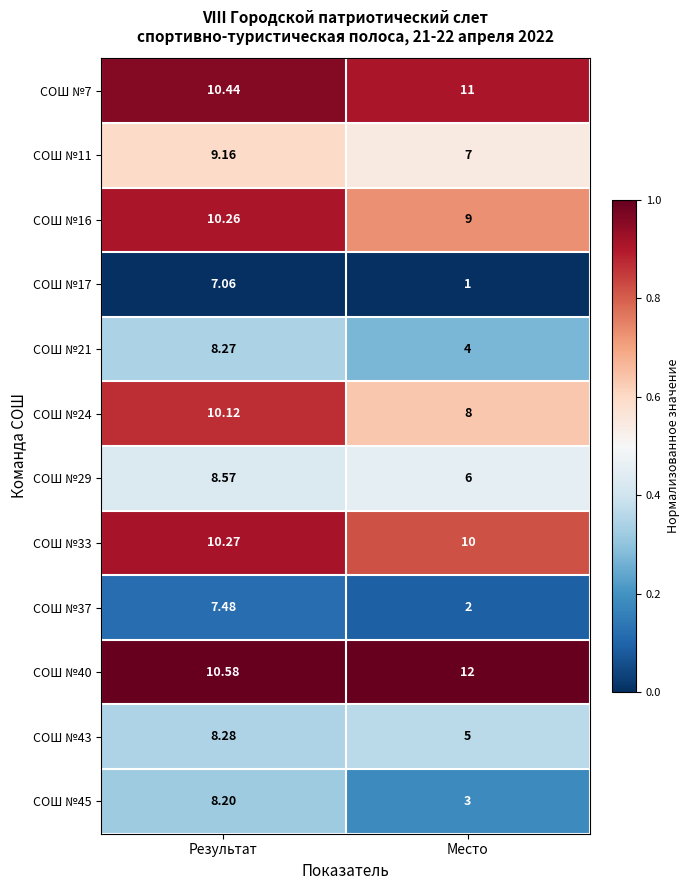

At which label is СОШ №24 closest to 9?

Место